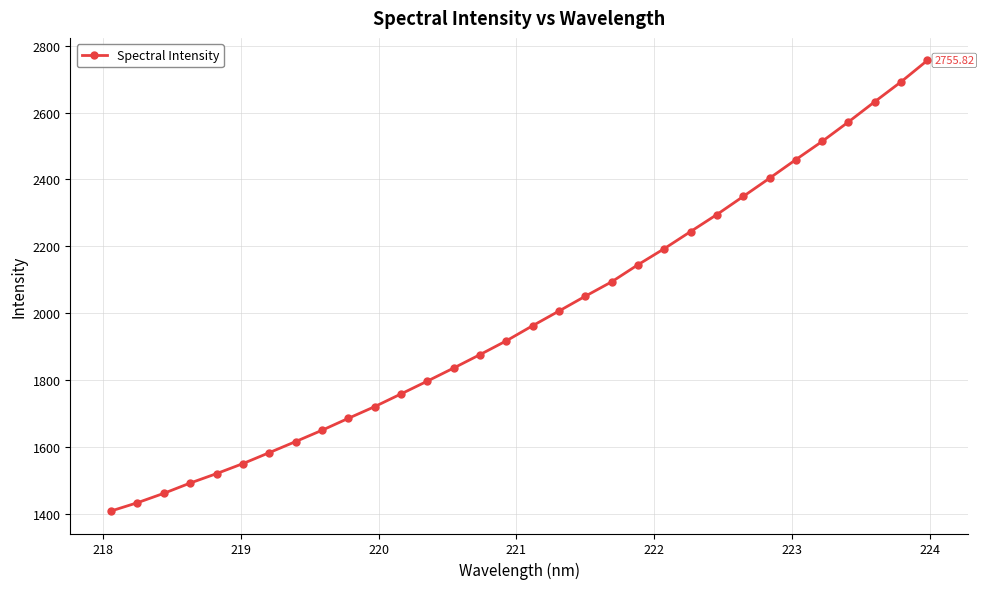

True or false: the data has more than 2 interior local peaks.

False